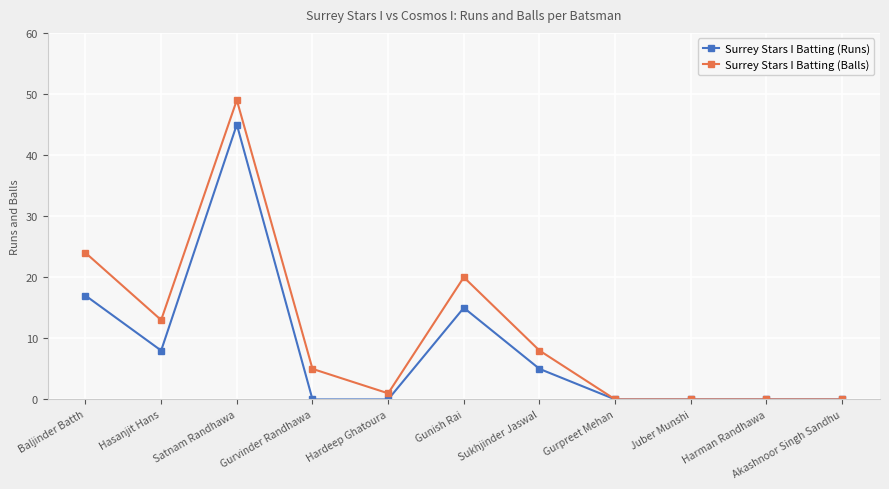

How many series are shown in this chart?

2